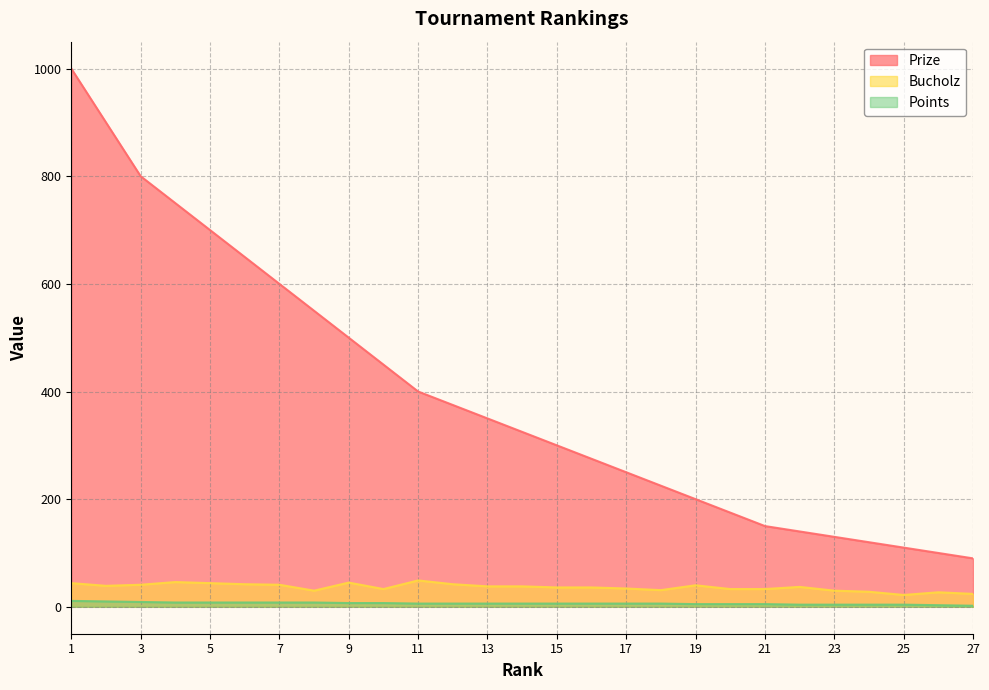

What is the spread (max minus min) of values at 24?

116